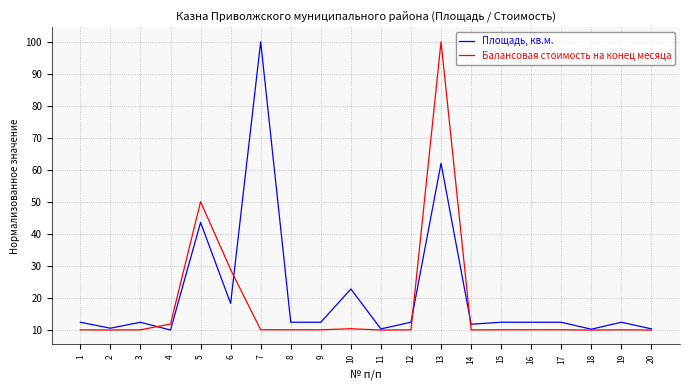

Where is Балансовая стоимость на конец месяца nearest to the value 55?

5